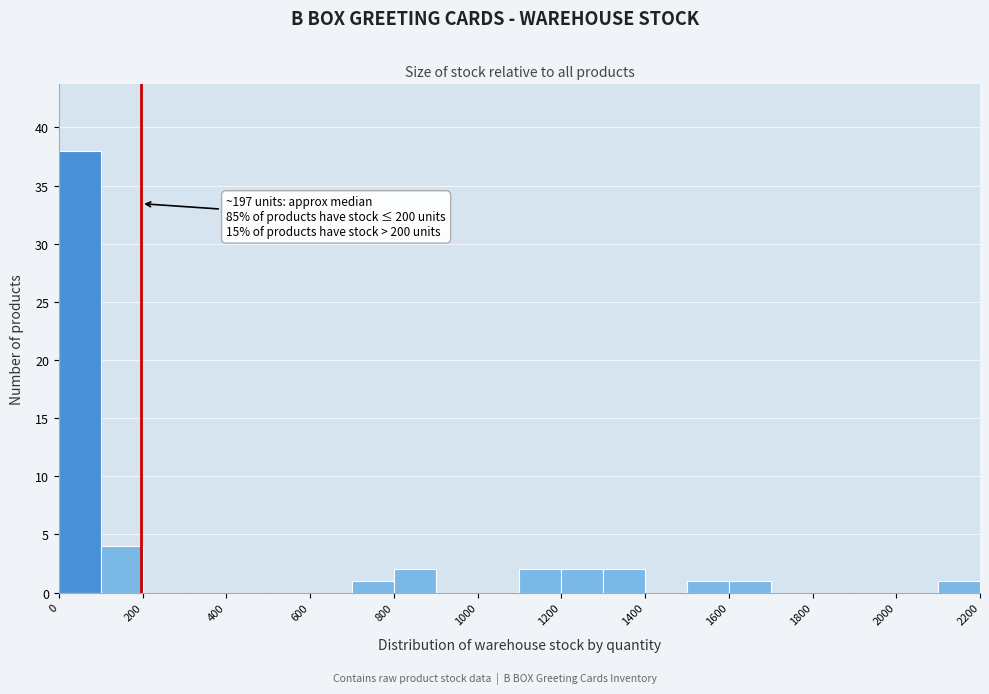

Over which range of the x-axis is the bar tallest?

0 to 100